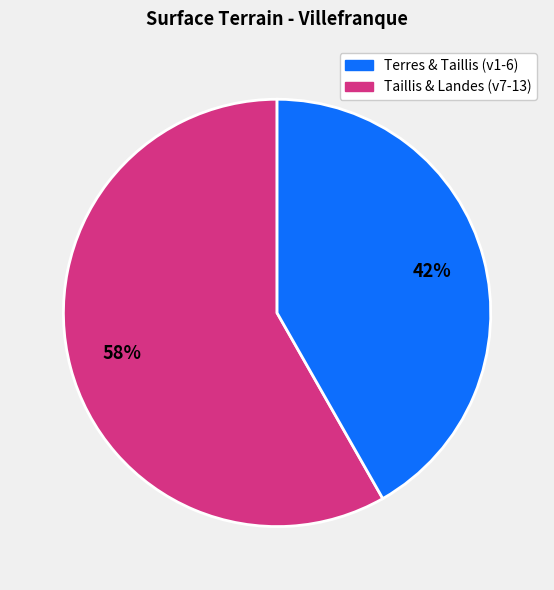

To the nearest percent, what is the difference between the largest and smallest slice percentages?

16%